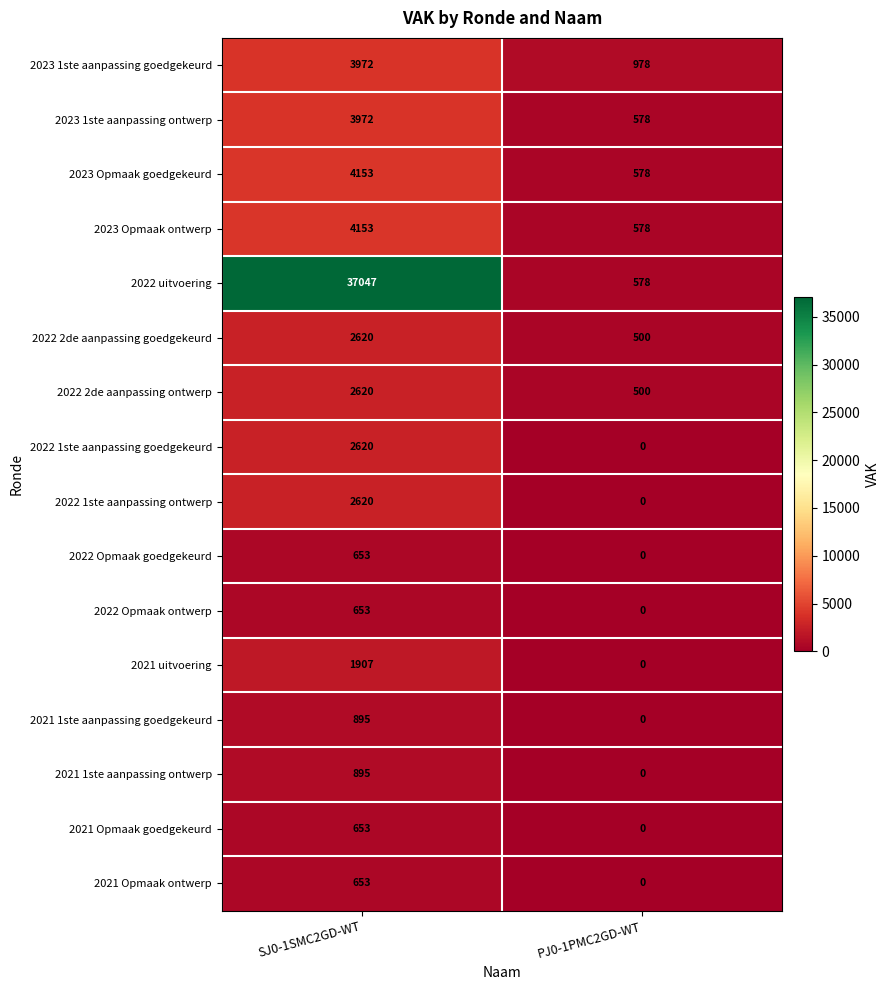

Which series has the largest range (max minus min)?

2022 uitvoering